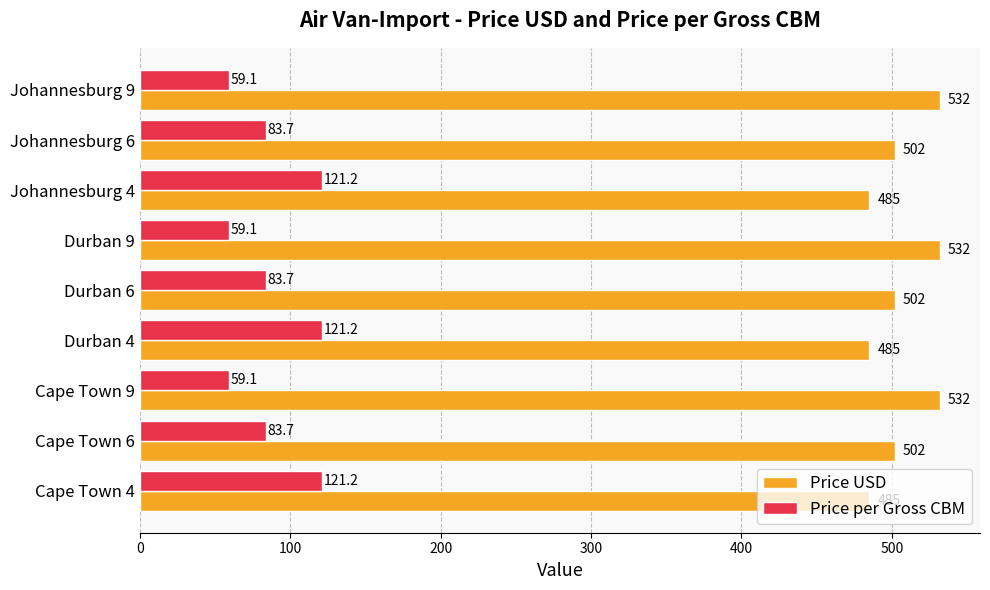

How many categories are shown in the chart?

9